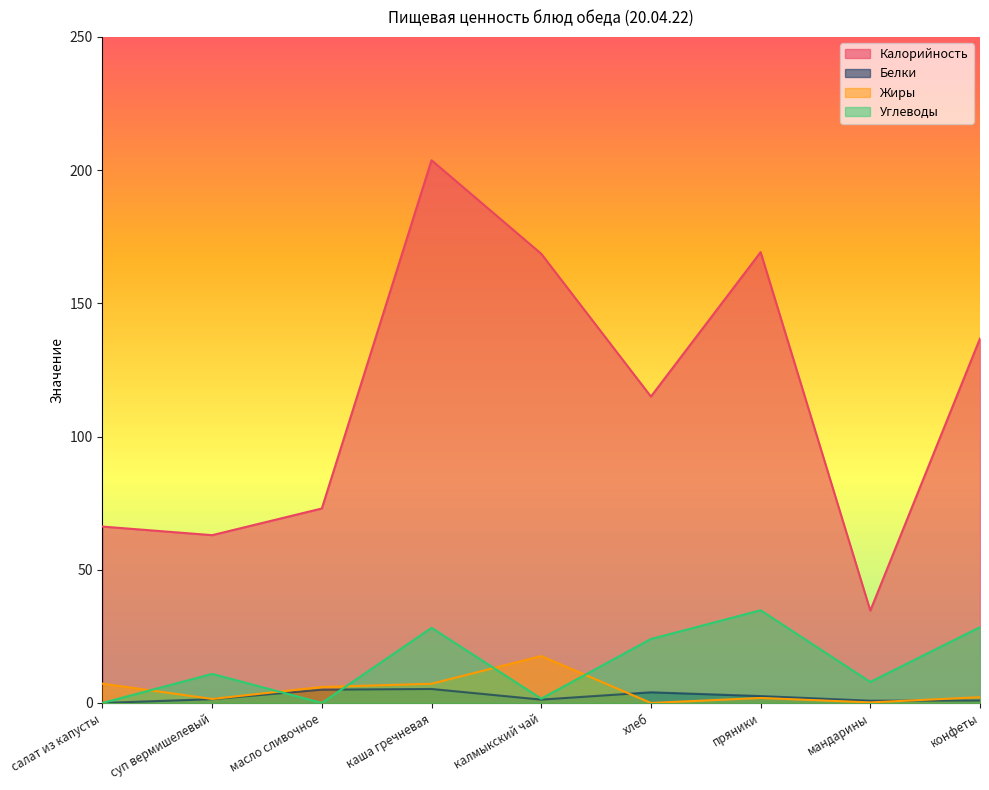

The Жиры series shows 17.6 at калмыкский чай. True or false?

True